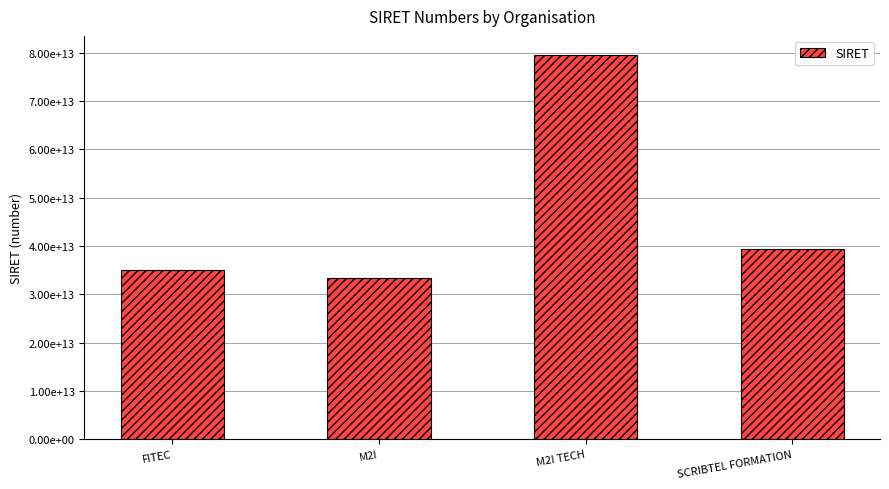

What is the label of the 3rd bar from the right?

M2I